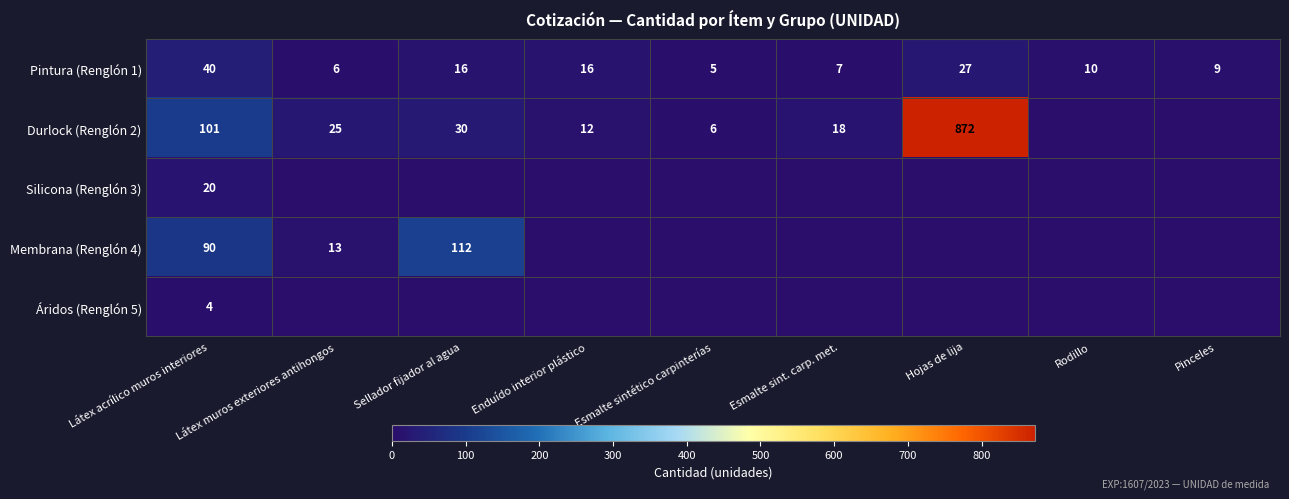

The value of Áridos (Renglón 5) at Látex acrílico muros interiores is 4. True or false?

True